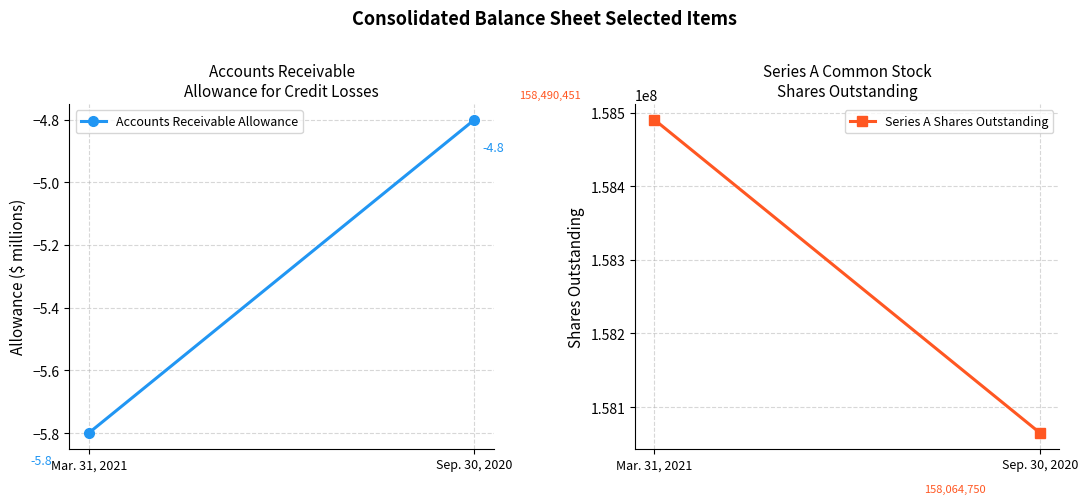

Is the value of Accounts Receivable Allowance at Mar. 31, 2021 greater than the value of Series A Shares Outstanding at Sep. 30, 2020?

No